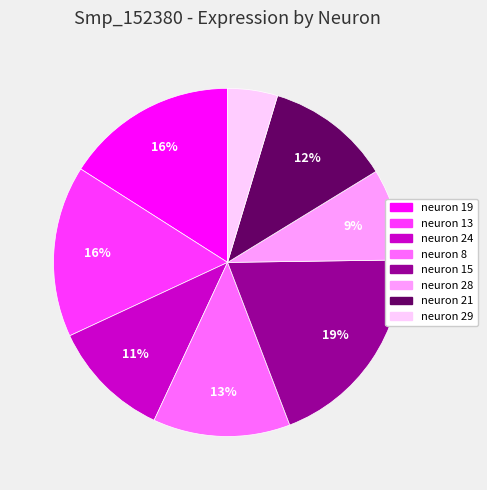

Does neuron 29 account for over 50% of the chart?

No